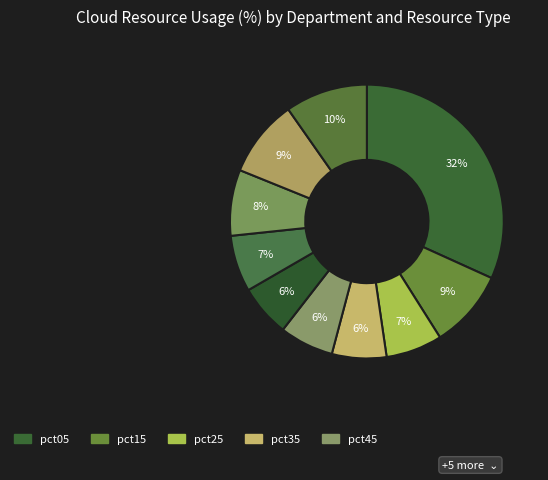

Count the number of slices in the pie.

10